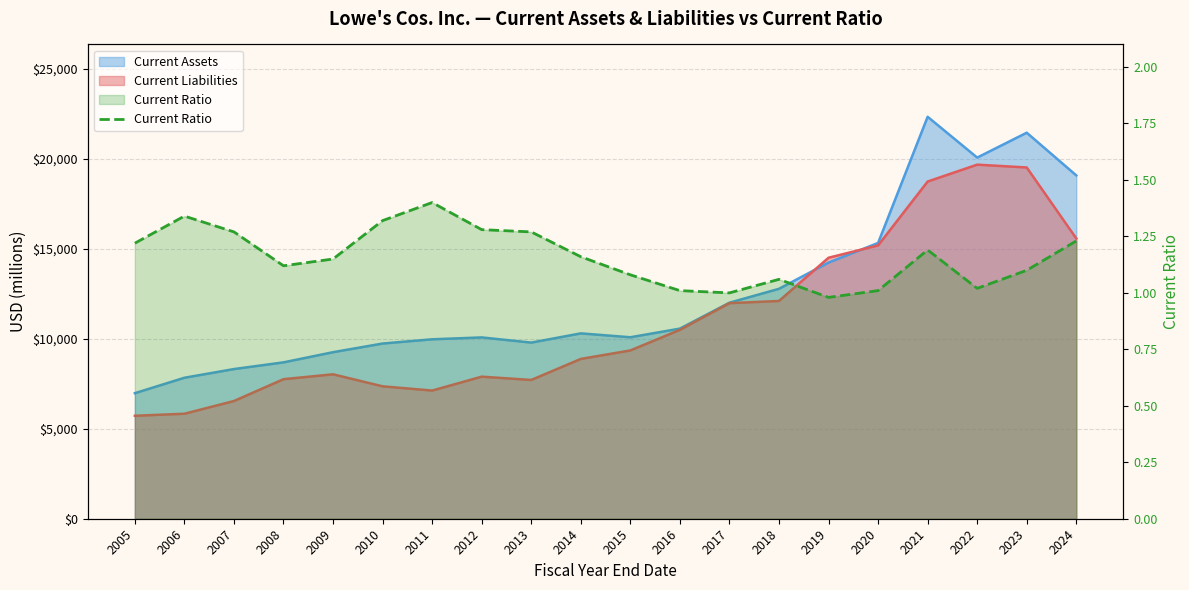

Read the value at 2008.

1.1